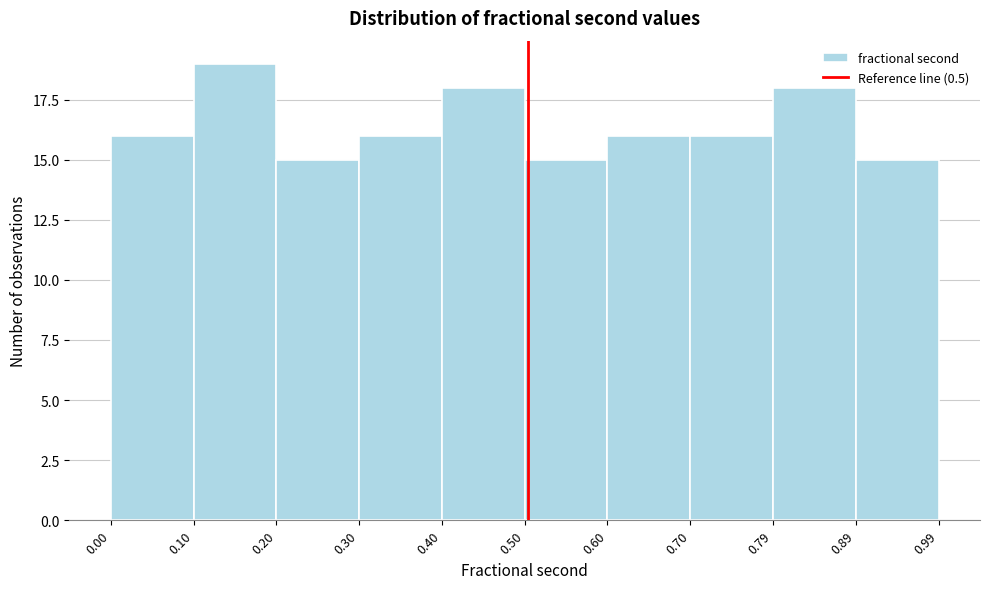

Reading left to right, transcribe this chart: for each bar, give the range it covers on the x-axis and its height. The values are not printed on the chart, so give them approximately, as read against the axis.

0.00 to 0.10: 16
0.10 to 0.20: 19
0.20 to 0.30: 15
0.30 to 0.40: 16
0.40 to 0.50: 18
0.50 to 0.60: 15
0.60 to 0.70: 16
0.70 to 0.79: 16
0.79 to 0.89: 18
0.89 to 0.99: 15